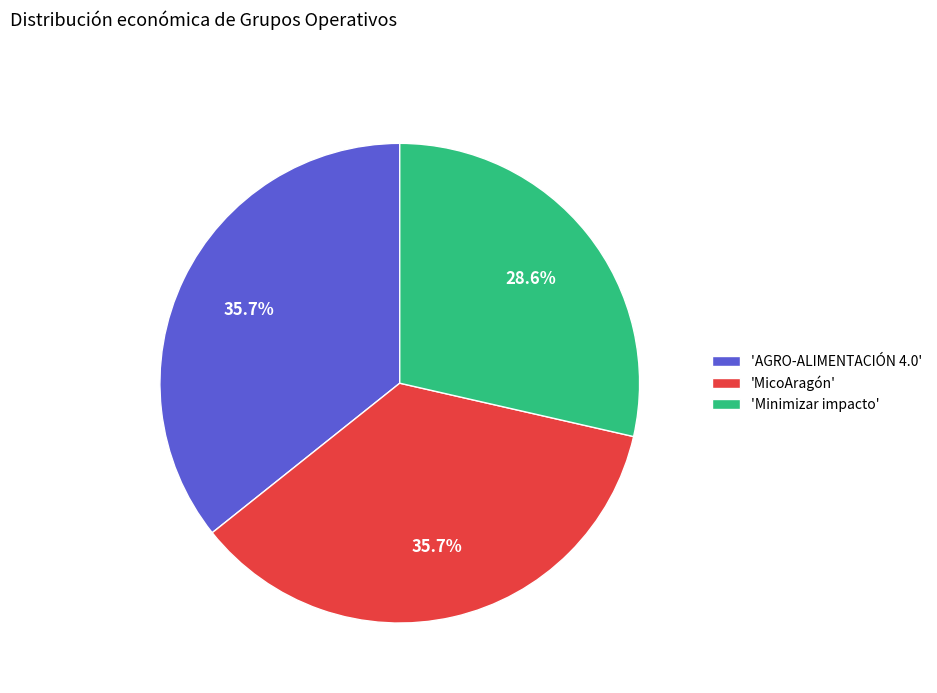

Which has a higher value, 'AGRO-ALIMENTACIÓN 4.0' or 'Minimizar impacto'?

'AGRO-ALIMENTACIÓN 4.0'